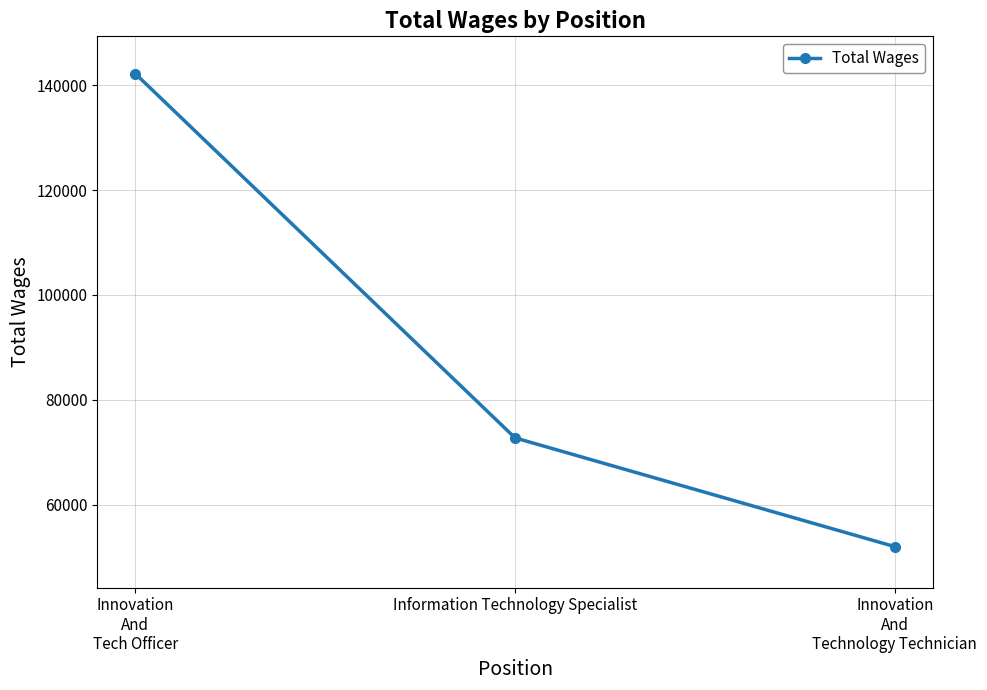

Reading left to right, extract all data points from this chart.

Innovation
And
Tech Officer=142206	Information Technology Specialist=72720	Innovation
And
Technology Technician=51975